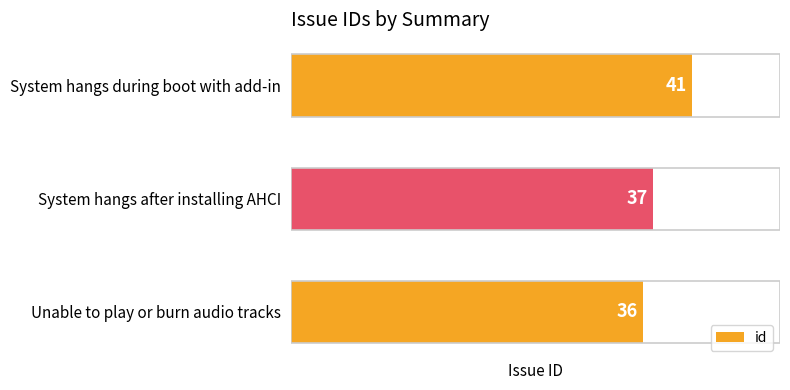

Reading top to bottom, extract all data points from this chart.

41	37	36